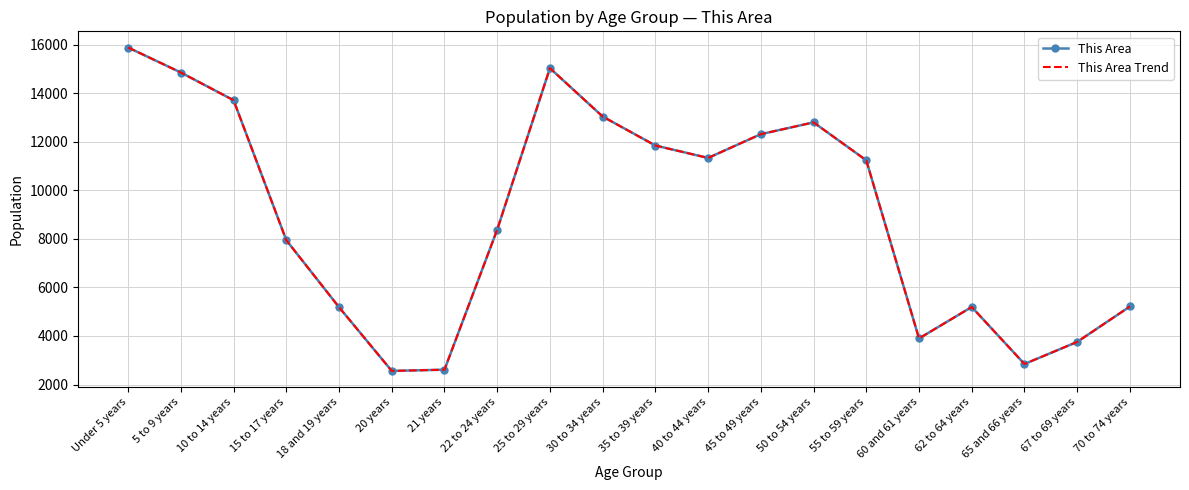

True or false: This Area has more than 0 interior local peaks.

True